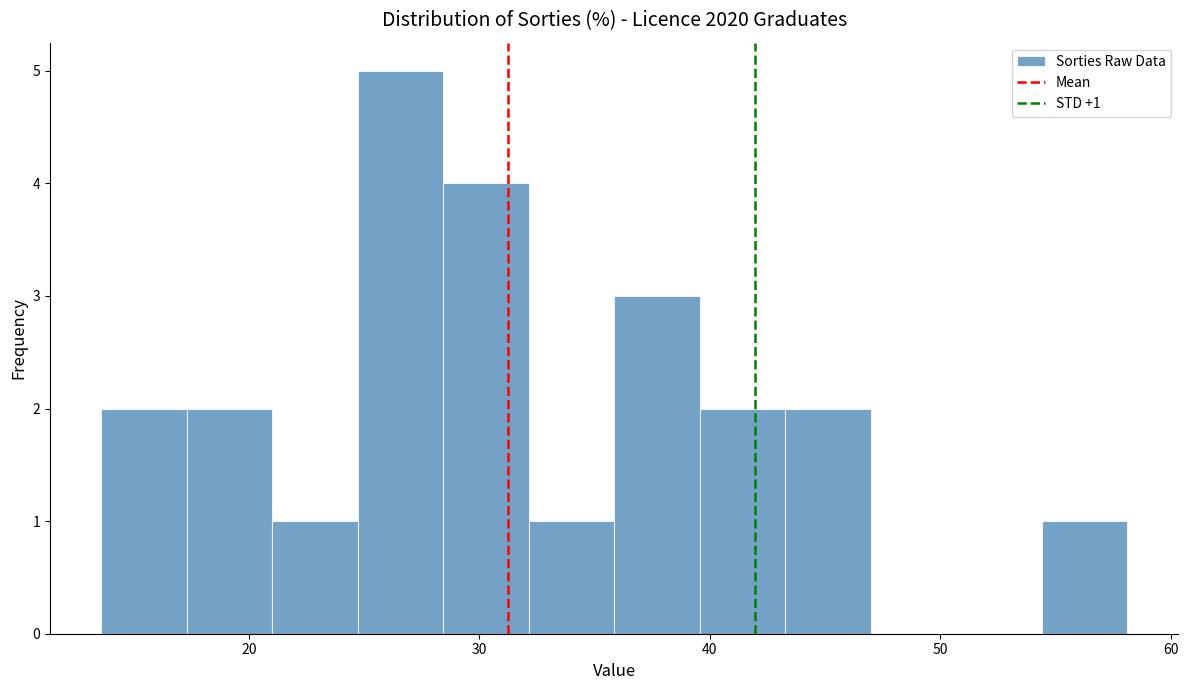

Read against the x-axis, roughly where is the centre of the tallest bar?

27